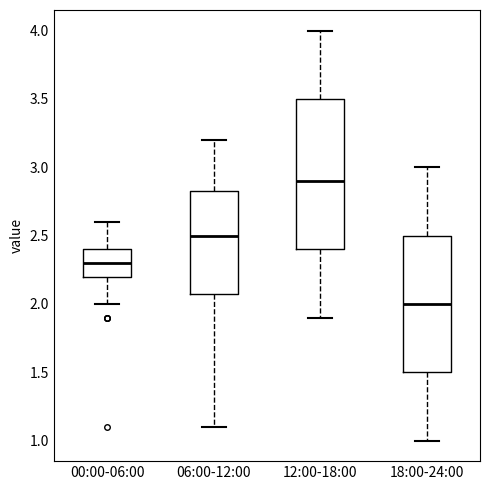

Which box's median line is the lowest?

18:00-24:00